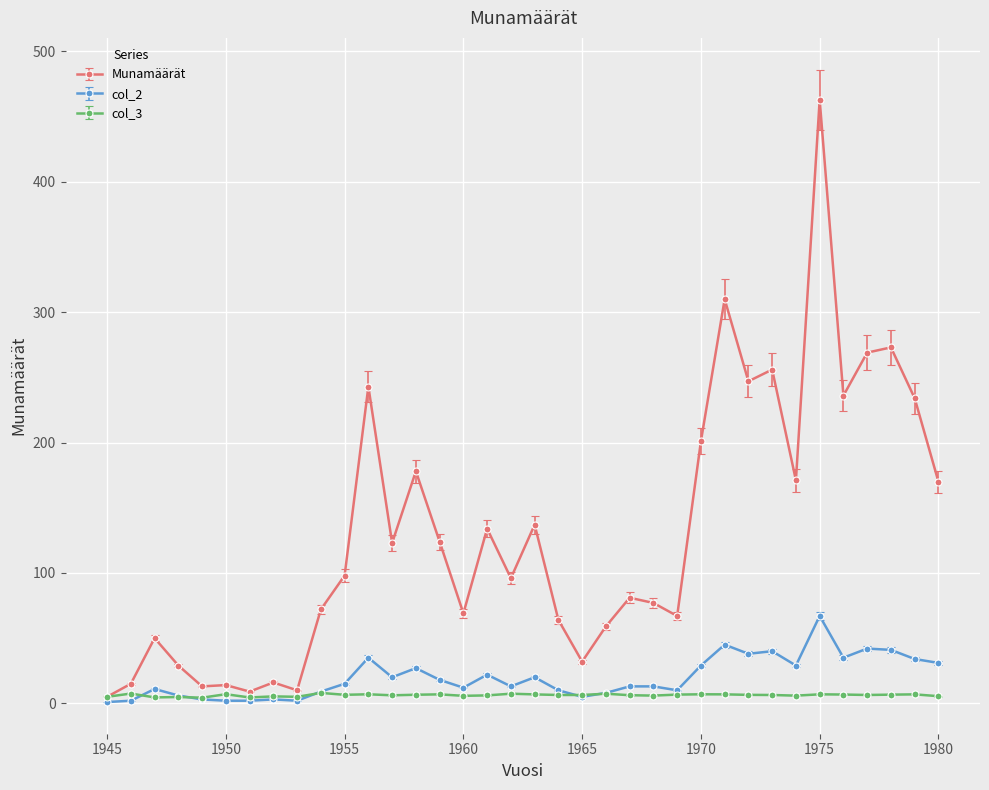

What is the greatest value displayed?

463.0